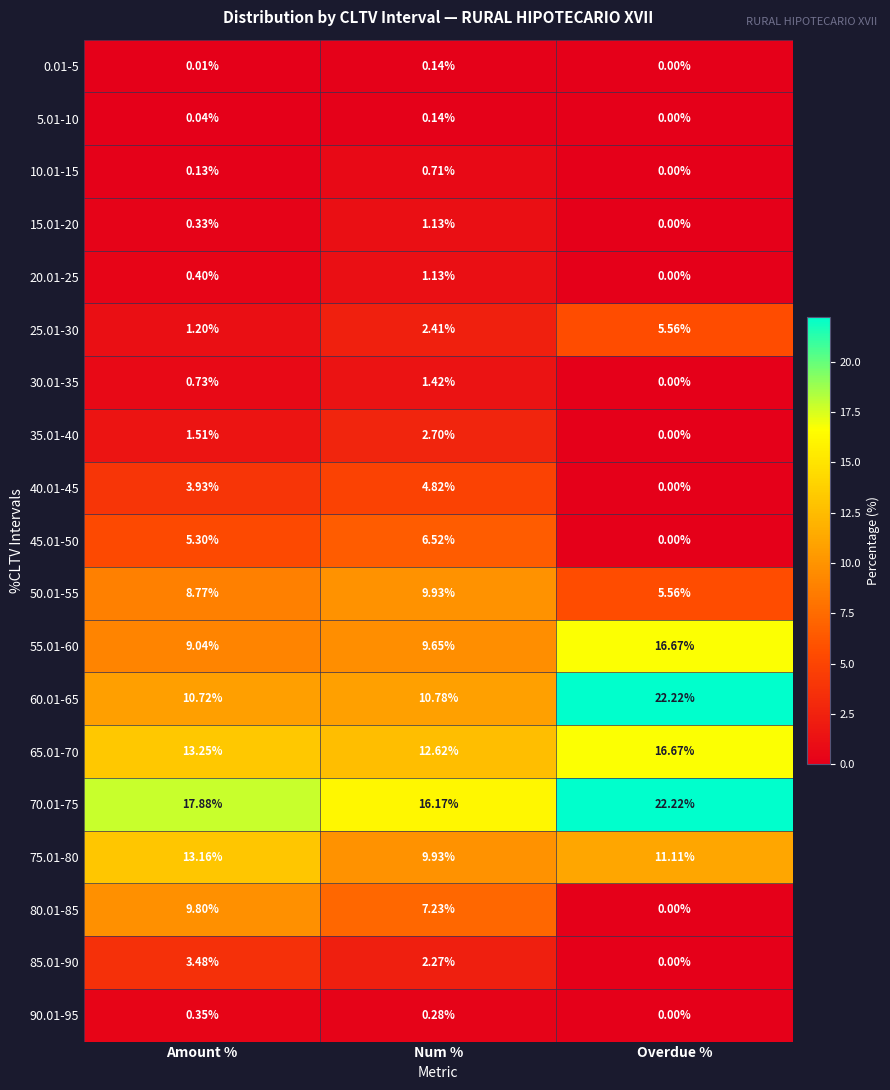

Where is 60.01-65 nearest to the value 16?

Num %